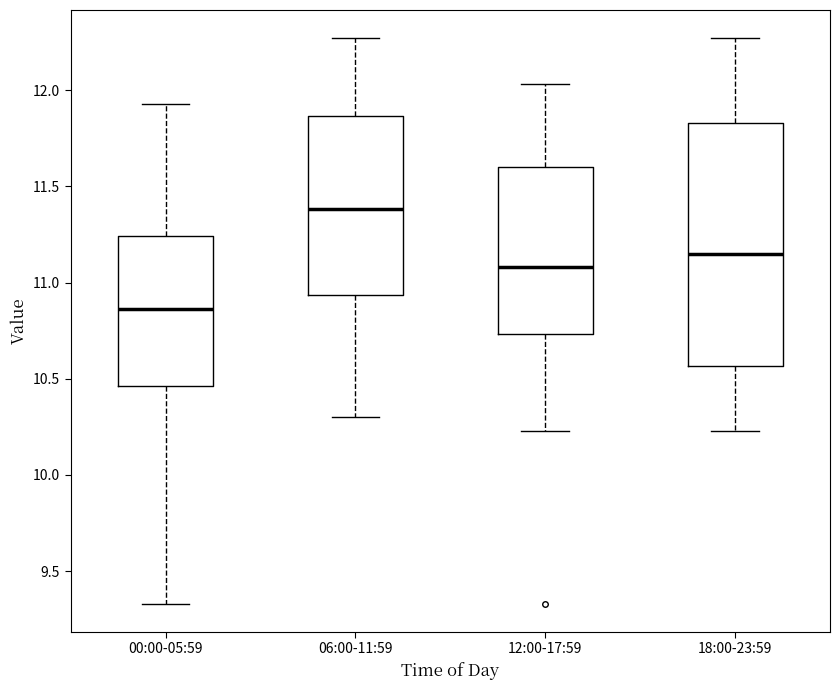

Which box's median line is the lowest?

00:00-05:59